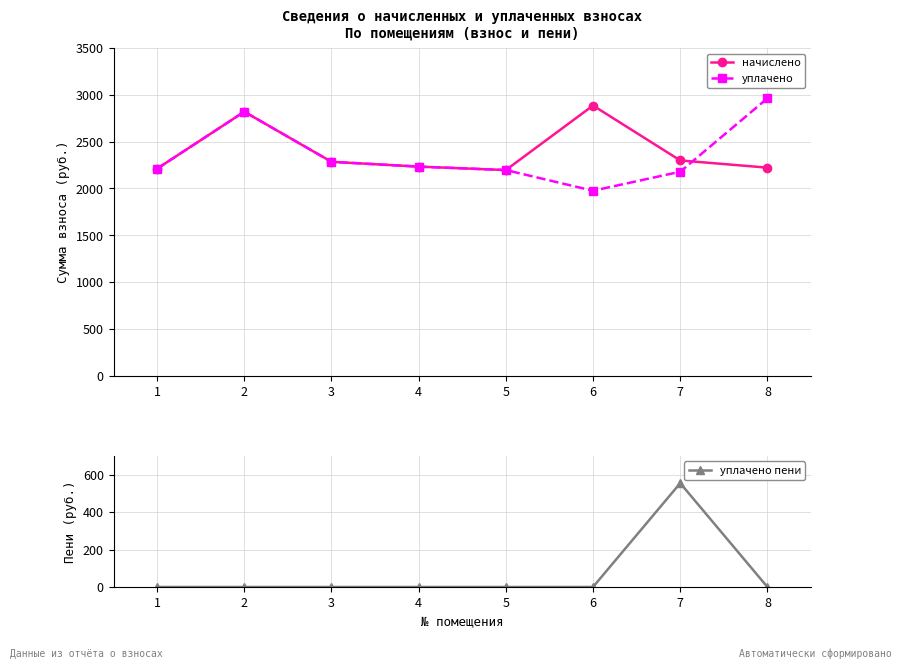

How many data points does each series have?

8